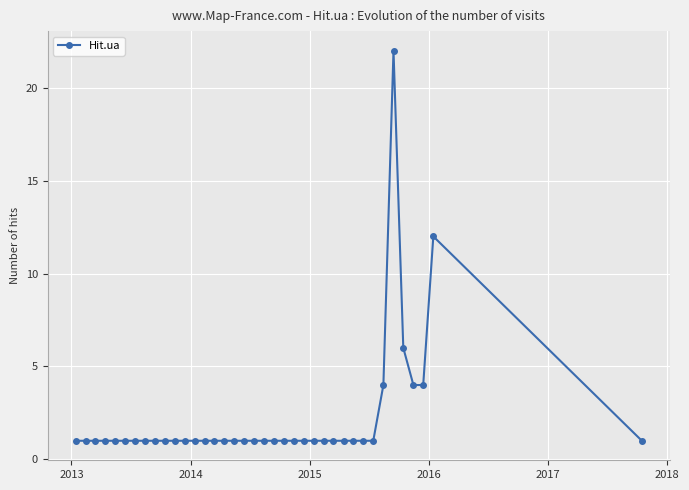

What is the greatest value displayed?

22